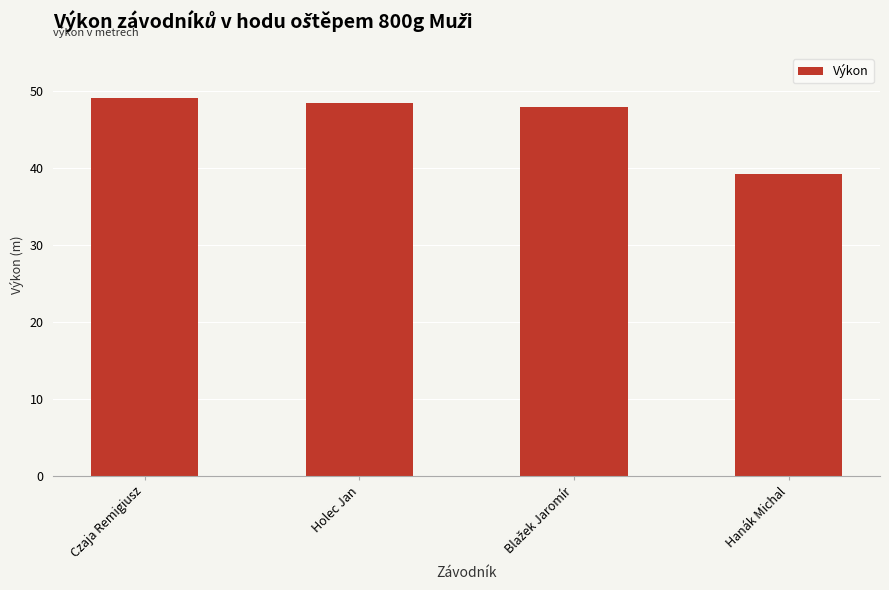

What is the difference between the maximum and second lowest values?

1.1